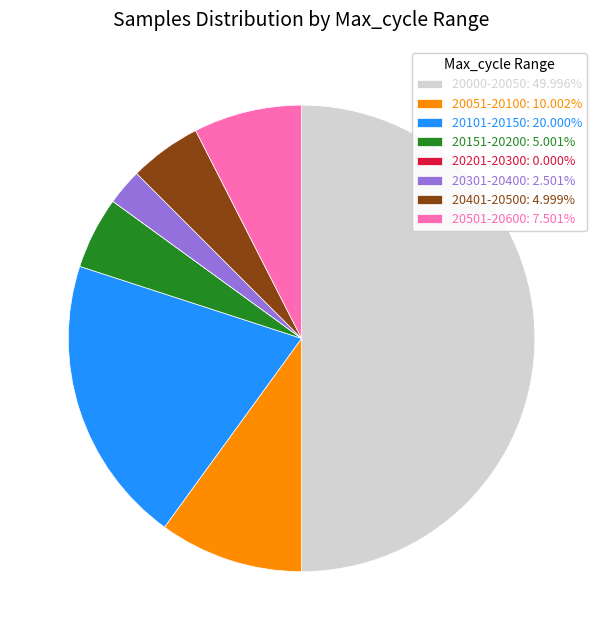

Does 20051-20100: 10.002% account for over 50% of the chart?

No